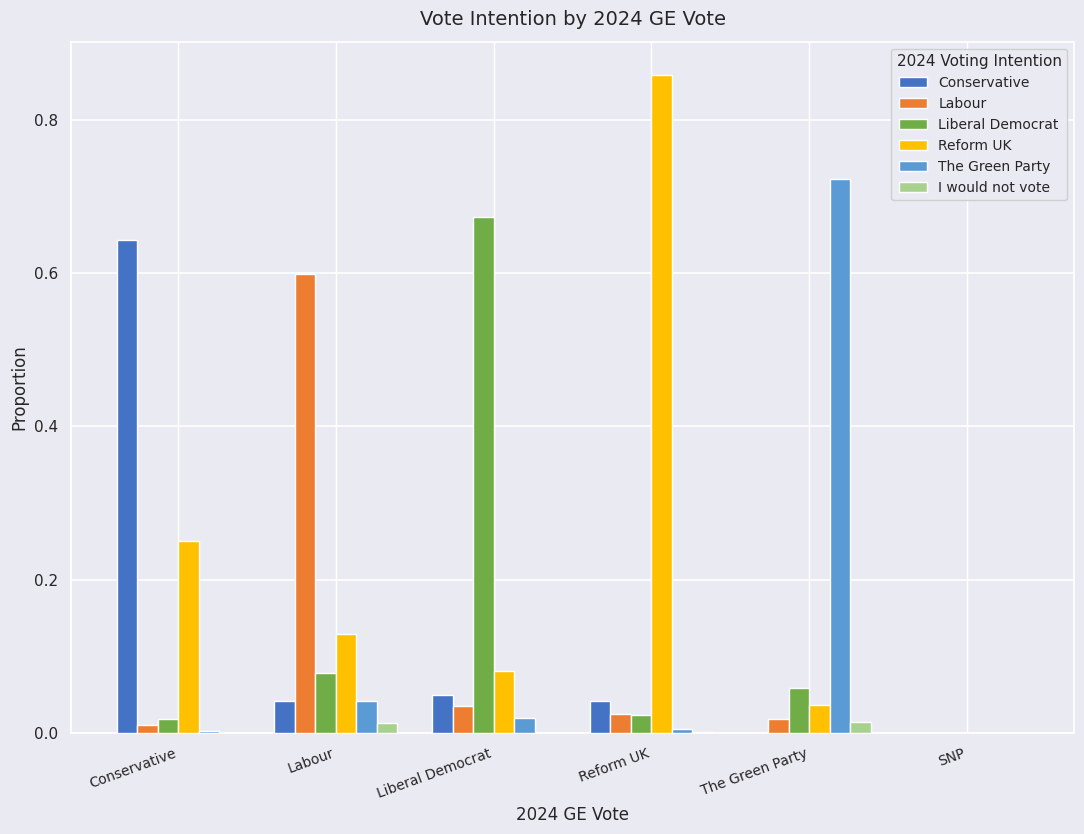

The value of Labour at Liberal Democrat is 0.0. True or false?

True